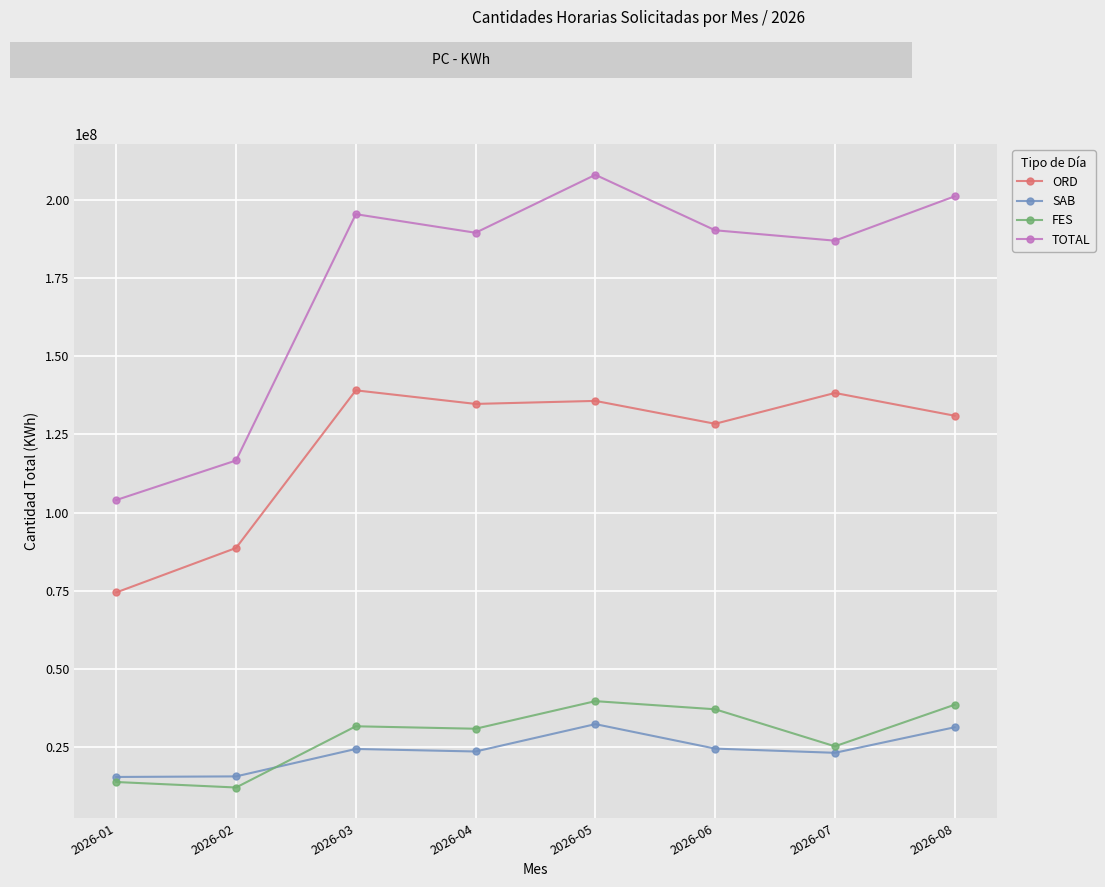

Is the value of FES at 2026-04 greater than the value of TOTAL at 2026-08?

No